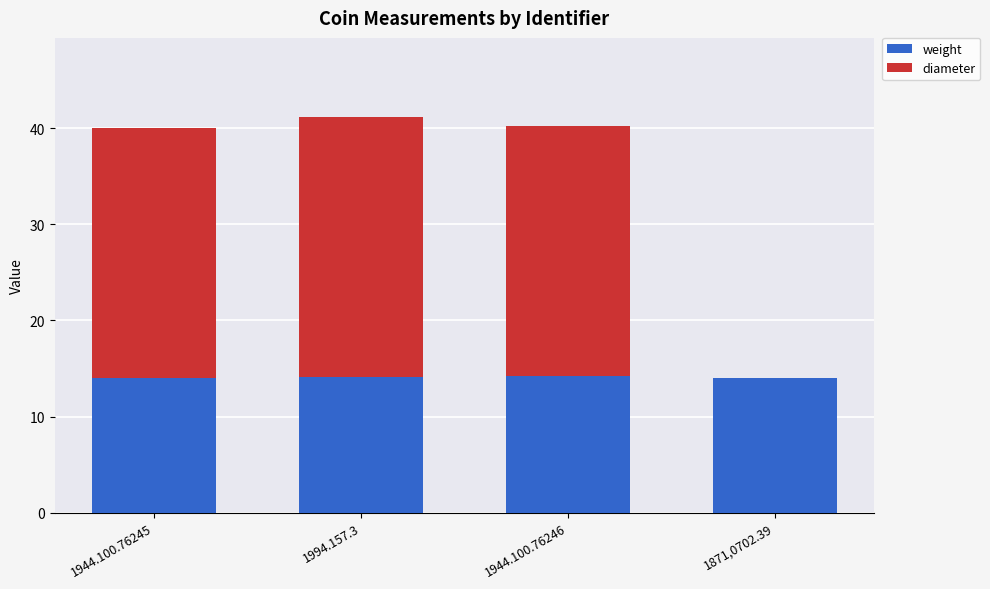

Is it true that weight equals 22.9 at 1994.157.3?

False